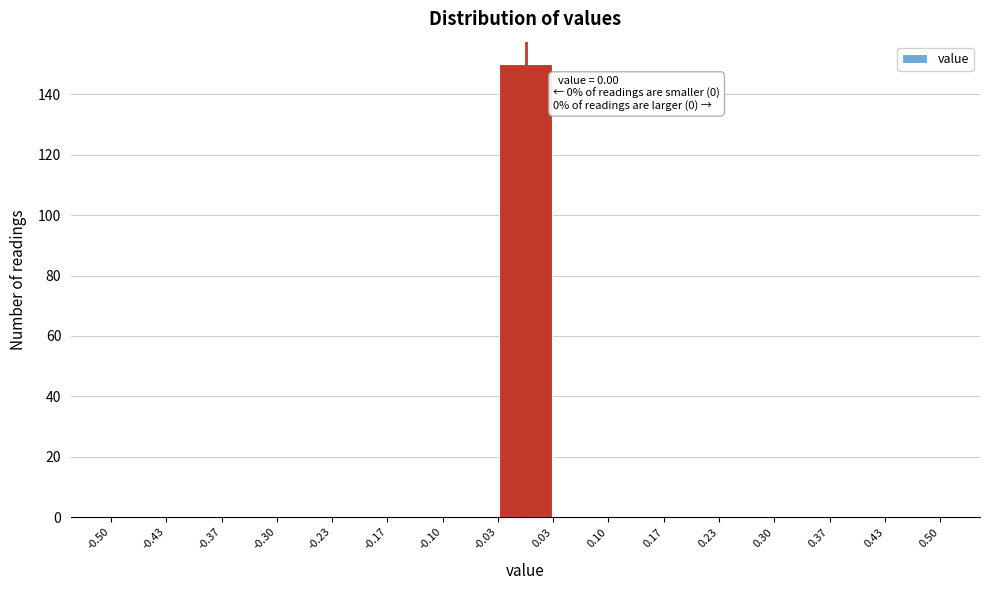

Over which range of the x-axis is the bar tallest?

-0.03 to 0.03